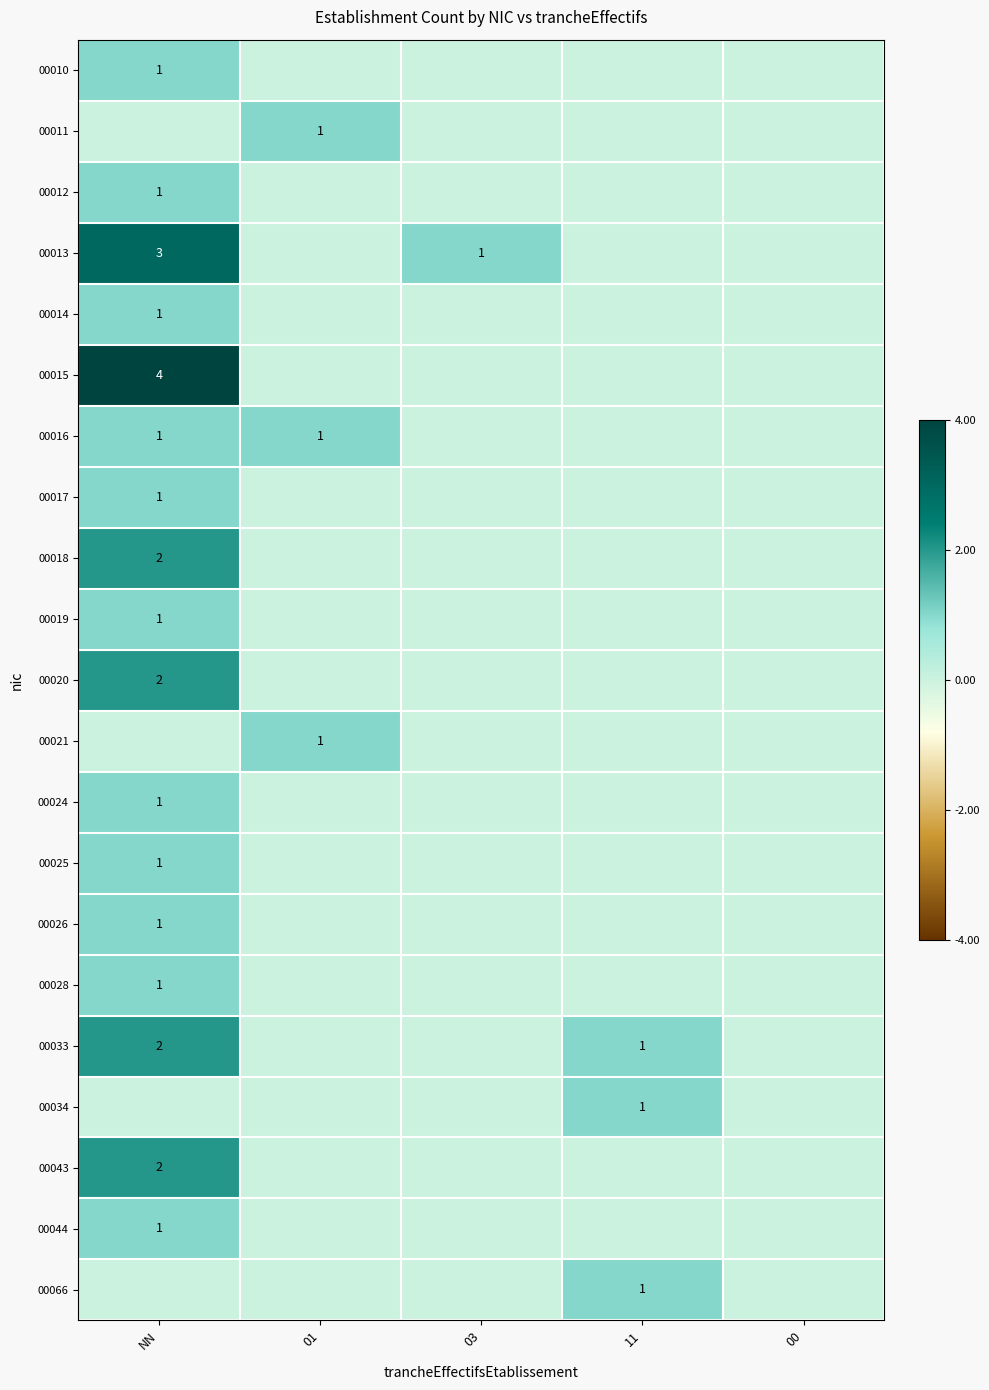

How many data points does each series have?

5